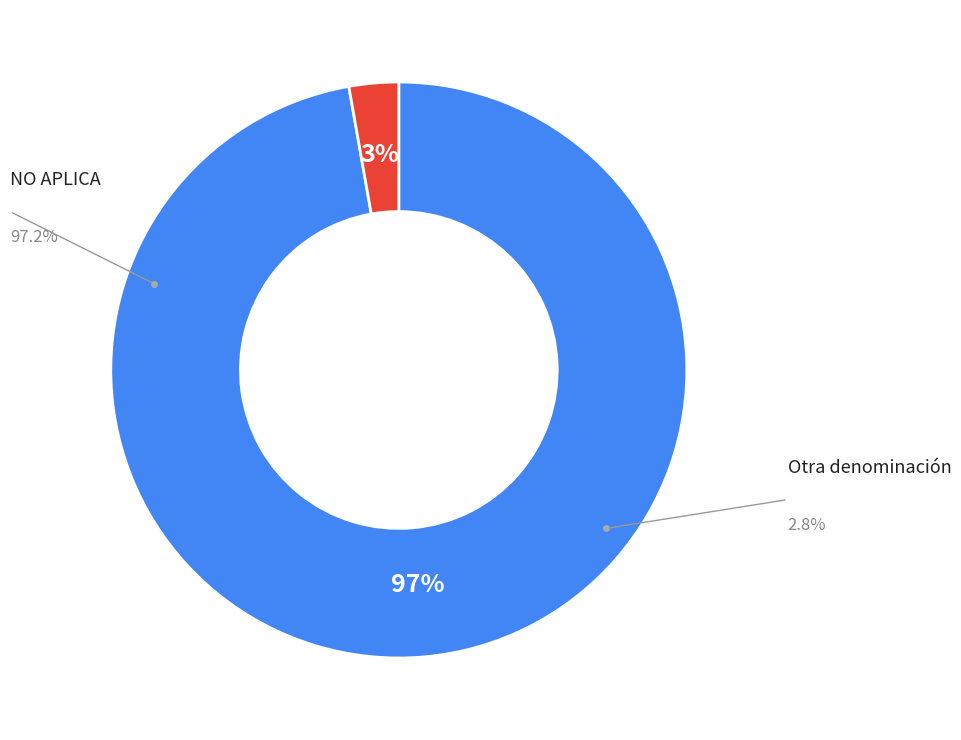

Is there any slice that represents more than half of the pie?

Yes